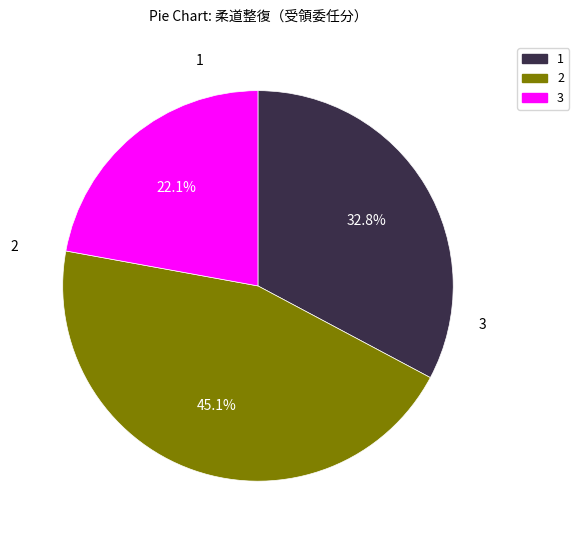

Rank the categories by value from highest to lowest.

2, 1, 3